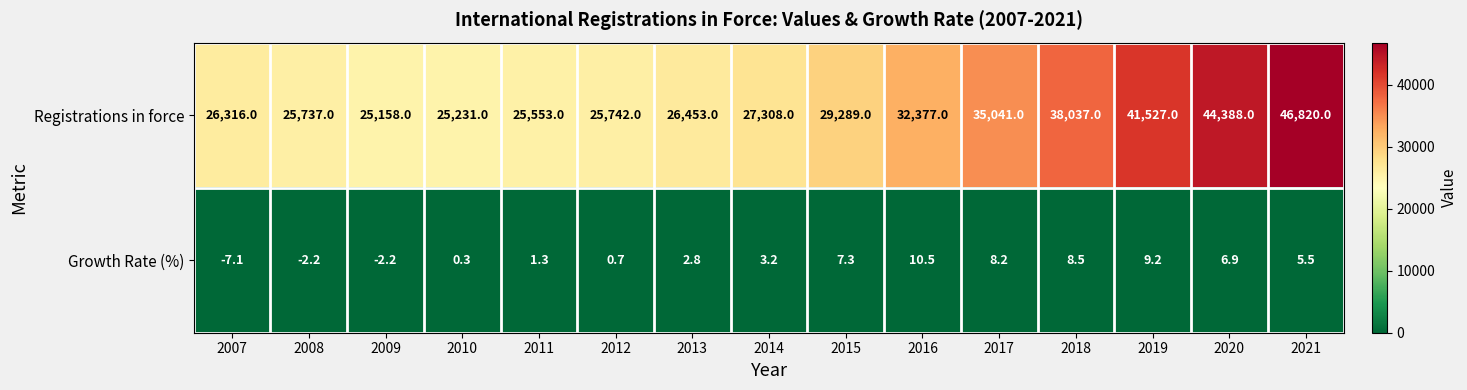

Which series has the largest total across all categories?

Registrations in force